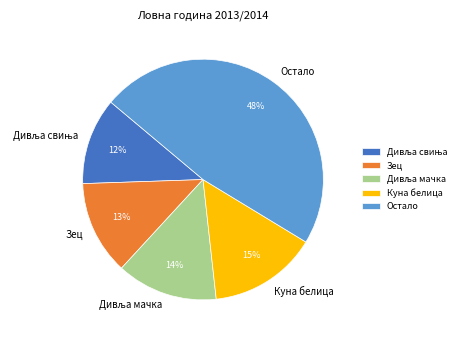

Is there a majority slice in this chart?

No